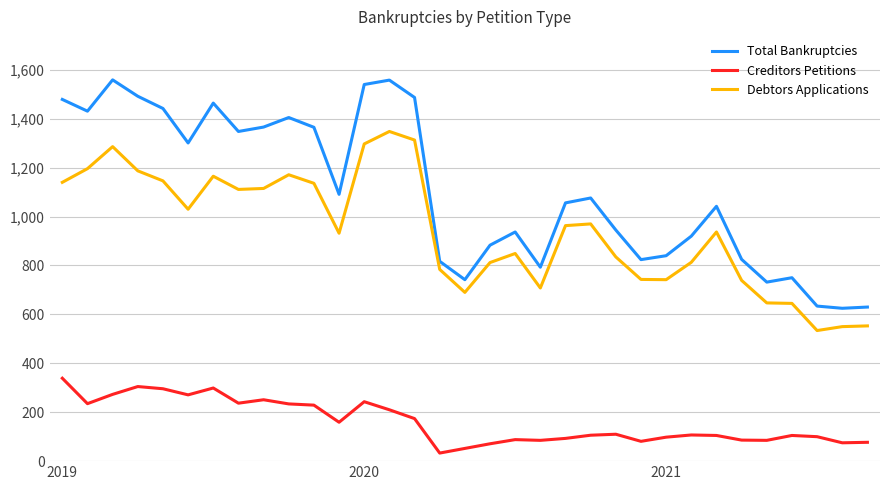

Which series has the largest total across all categories?

Total Bankruptcies